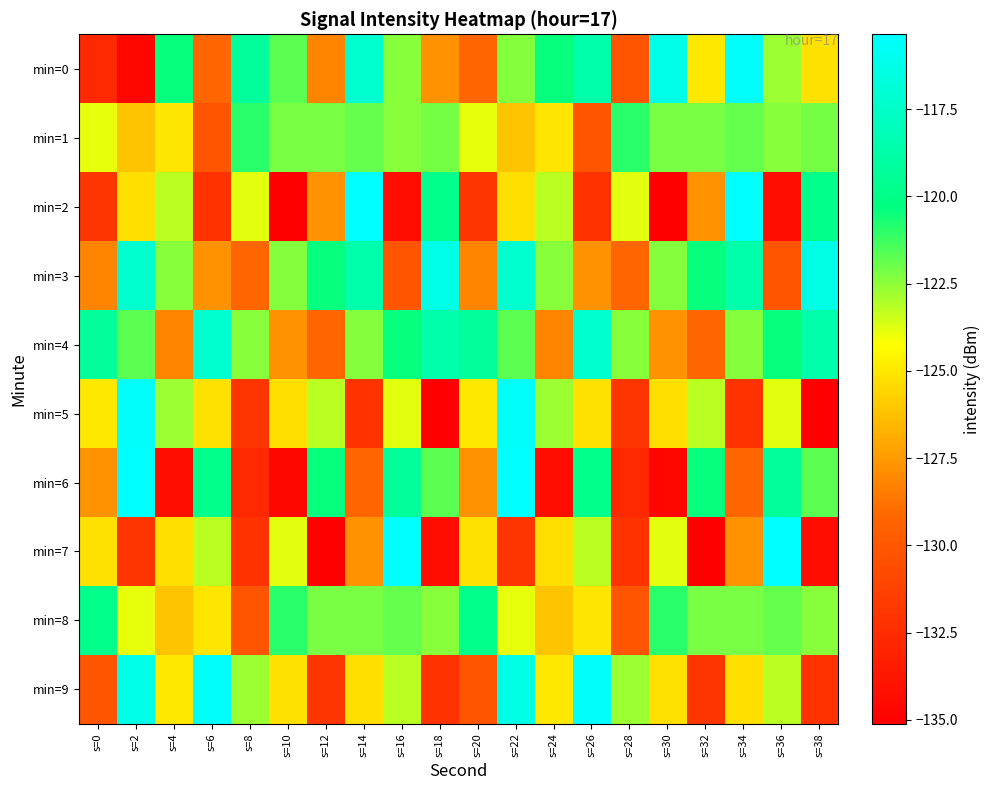

Rank the series by their maximum value, from highest to lowest.

min=2, min=6, min=7, min=0, min=5, min=9, min=3, min=4, min=8, min=1